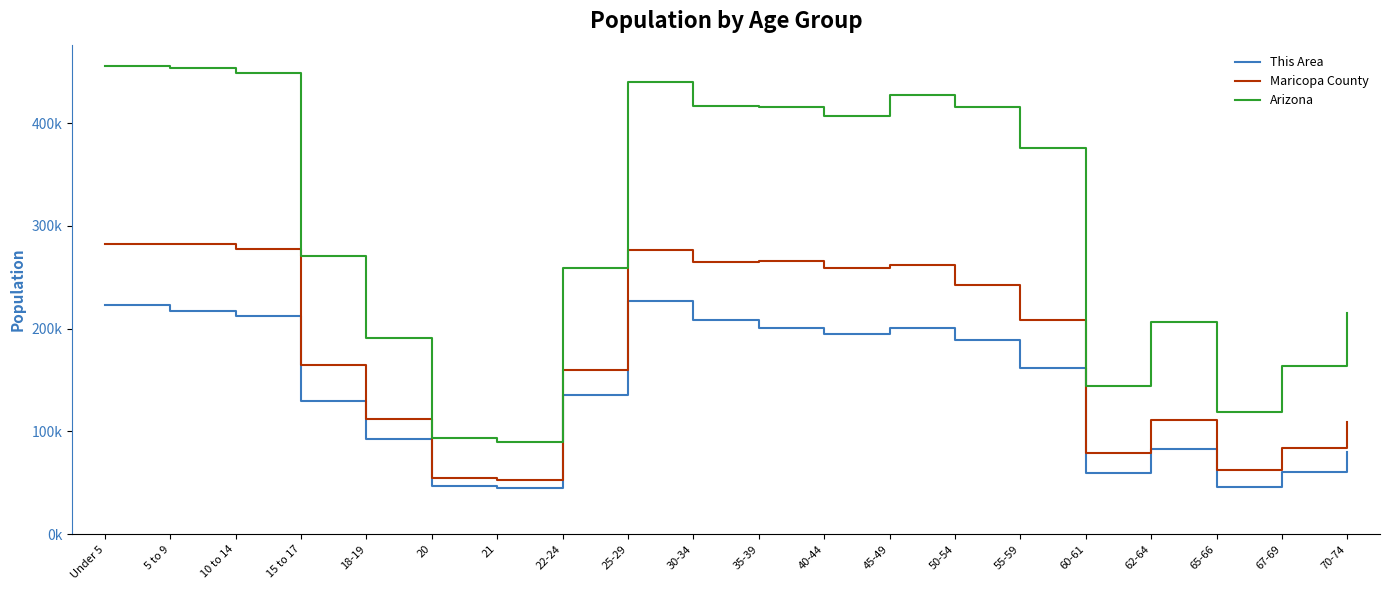

At which category does This Area reach its first local valley?

21